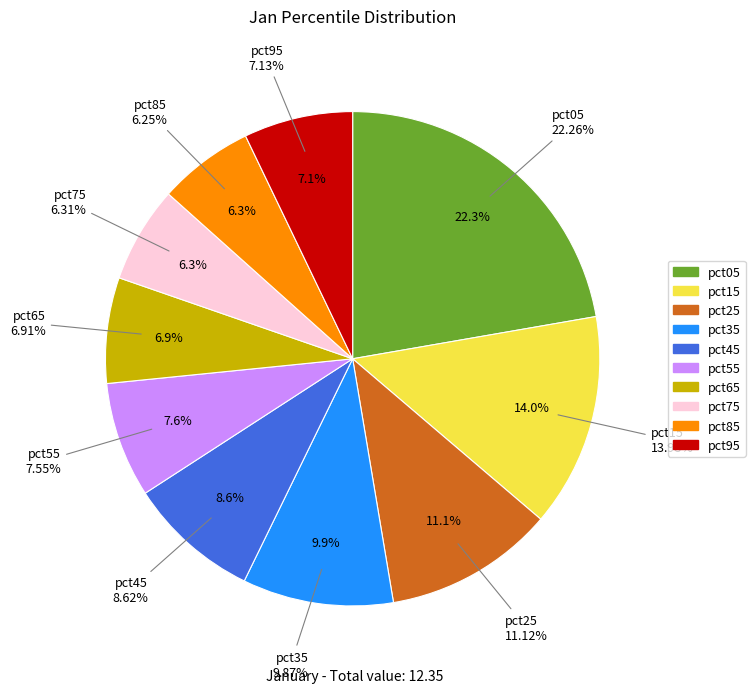

Does any single category account for the majority?

No